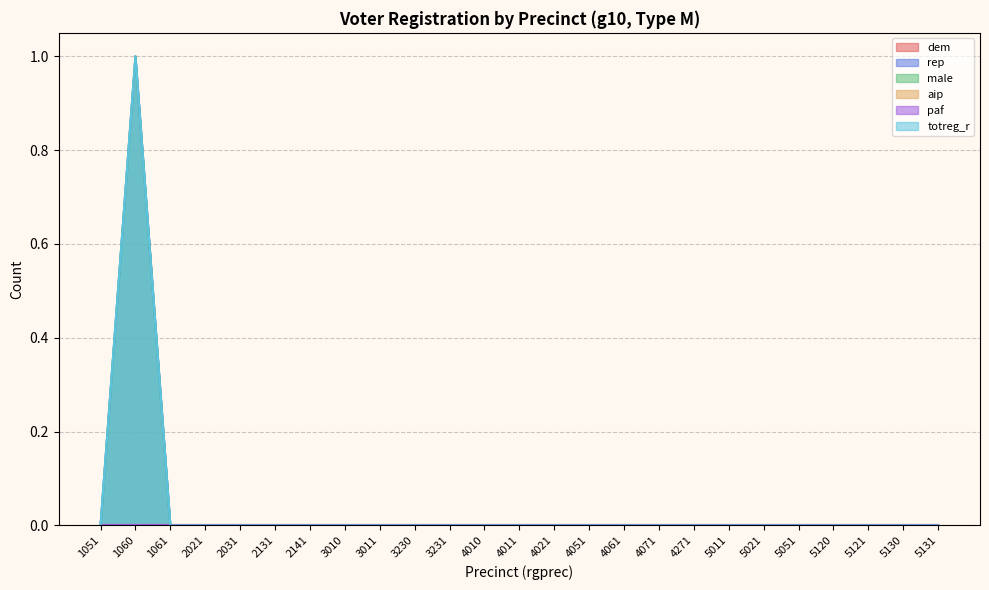

Between 4271 and 5011, which series saw the biggest shift?

rep